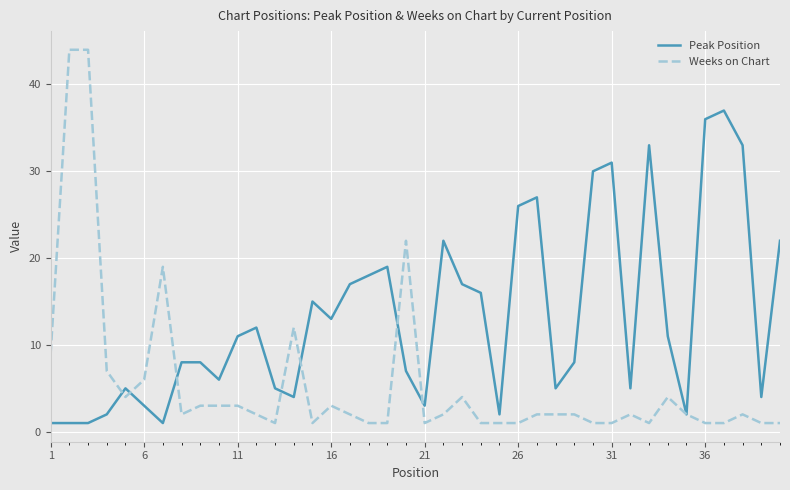

Rank the series by their average value, from lowest to highest.

Weeks on Chart, Peak Position